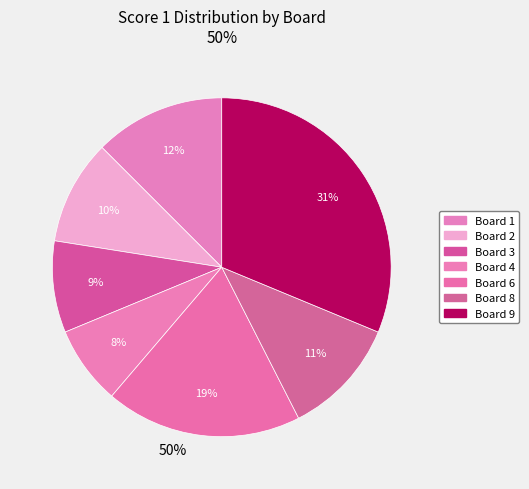

How many segments does this pie chart have?

7